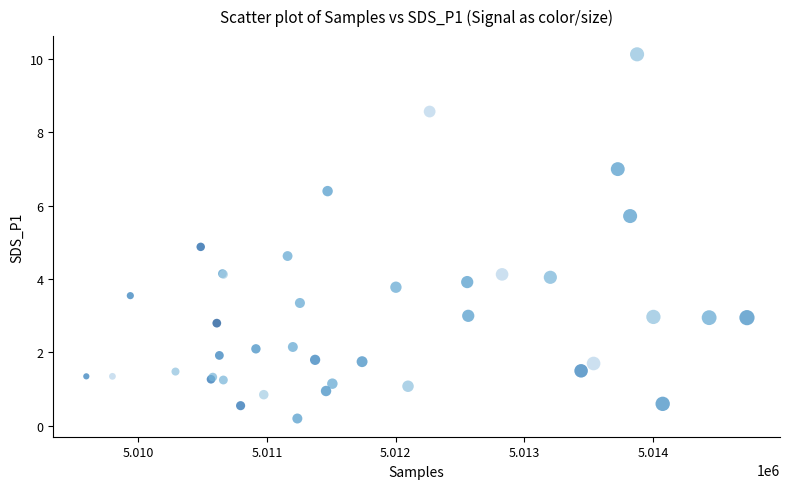

What Y value in the scatter plot is closest to 5?

4.9